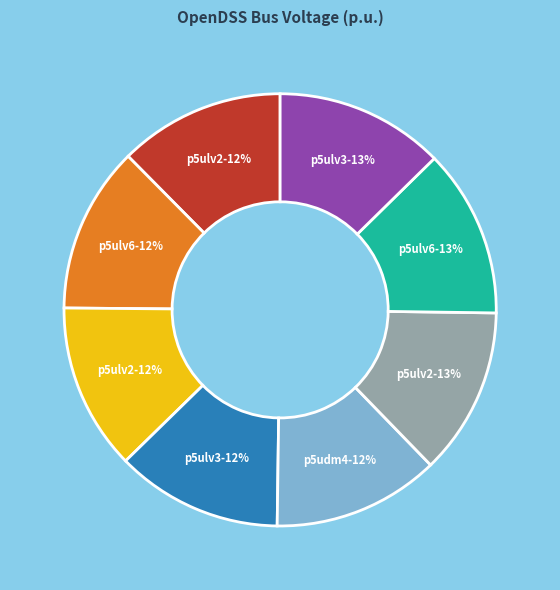

Is there a majority slice in this chart?

No